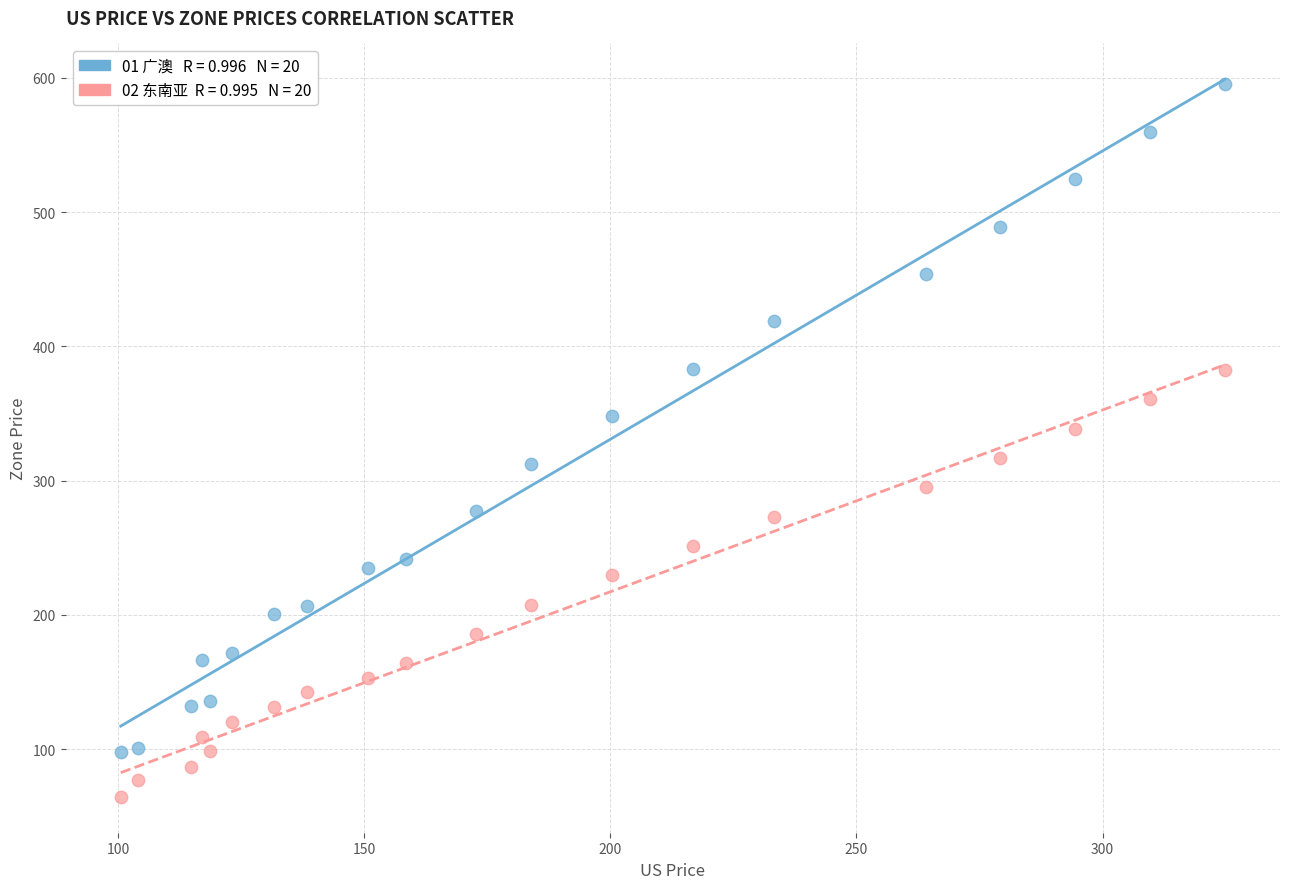

Across all data points, what is the range of X values (max minus min)?

224.3